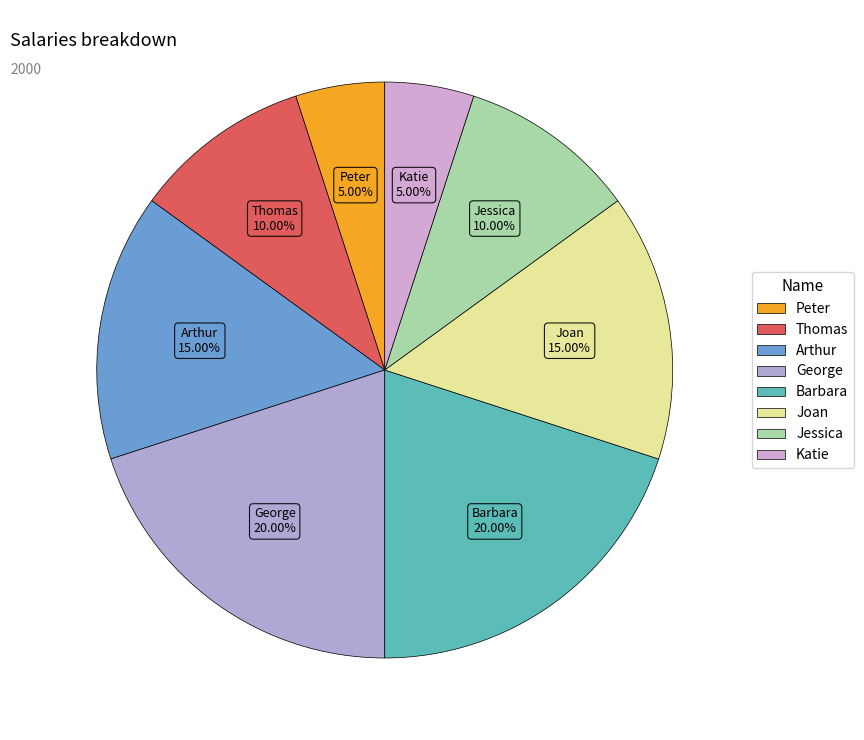

True or false: Joan accounts for 29% of the total.

False